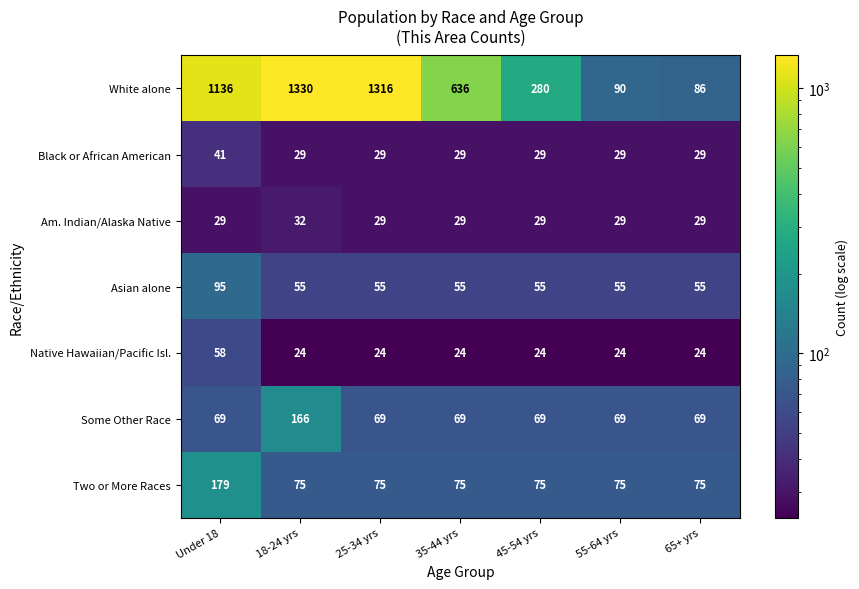

What is the highest value of the Two or More Races series?

179